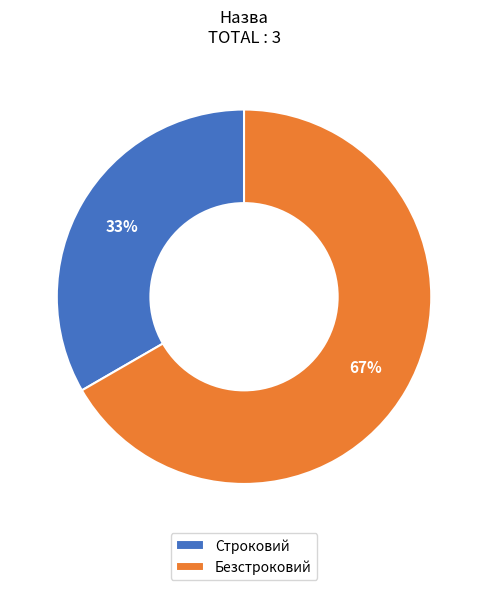

Is the sum of Безстроковий and Строковий greater than half?

Yes